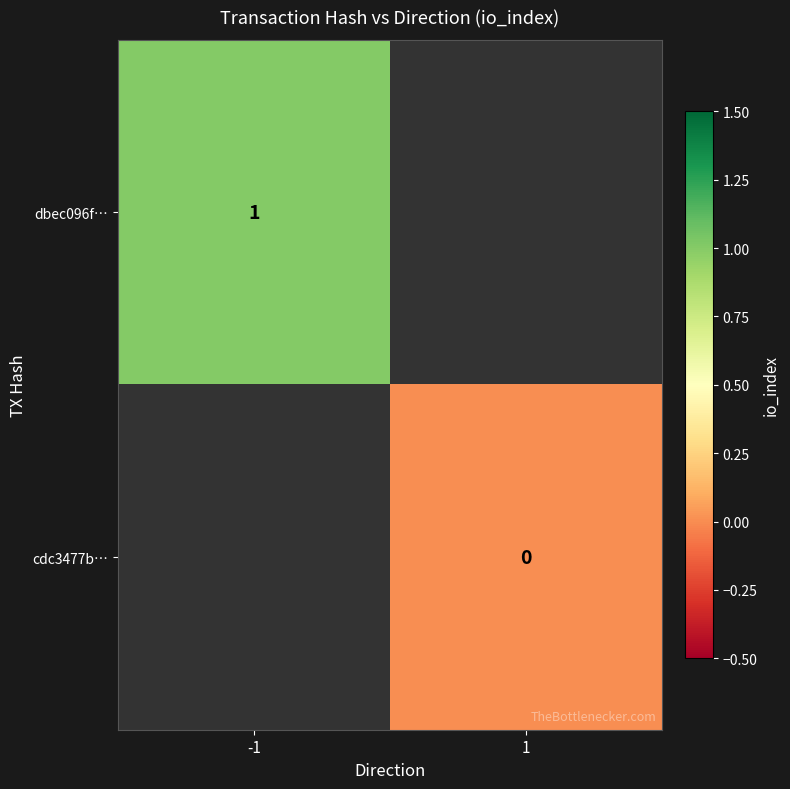

True or false: dbec096f… has a value of 0 at -1.

False